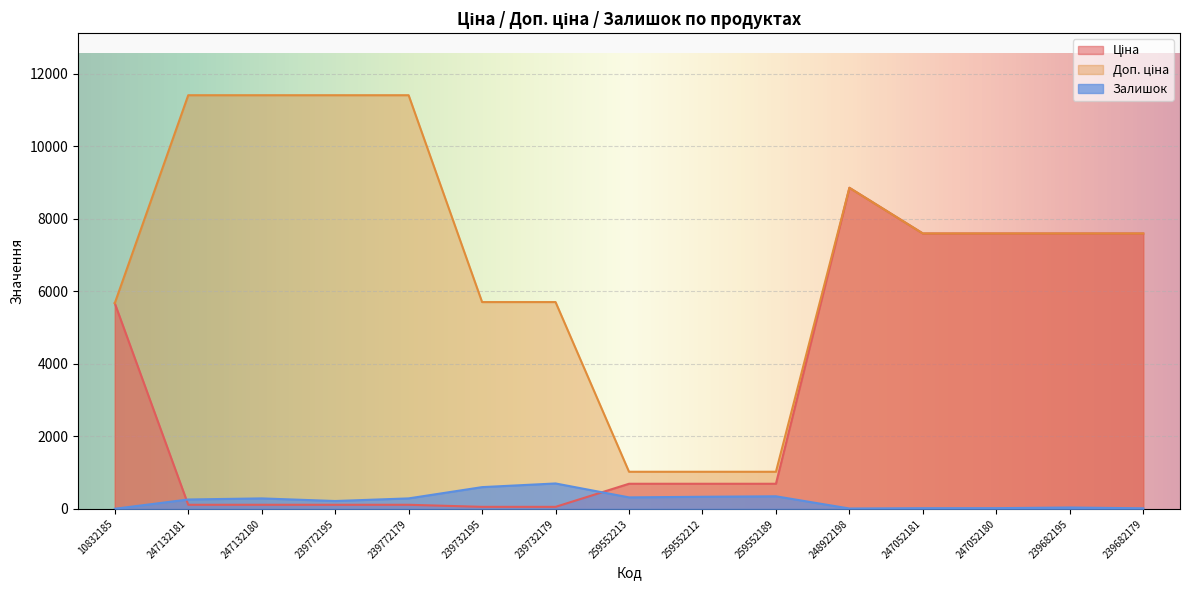

What is the difference between the maximum and second lowest values in the Ціна series?

8799.6